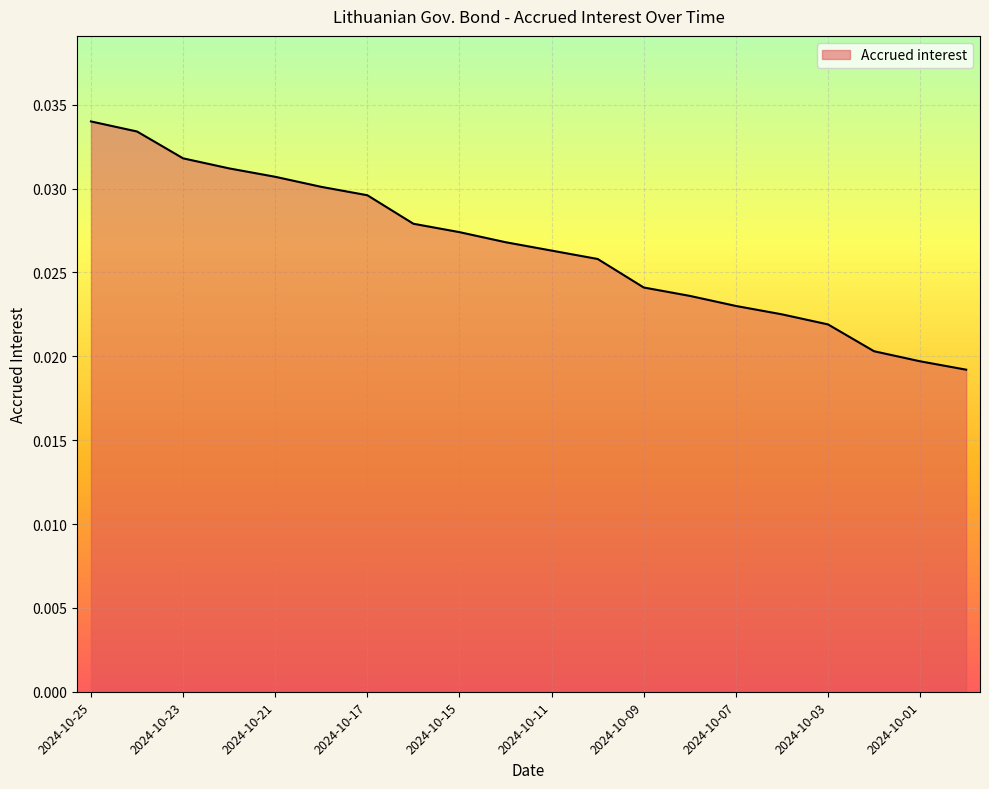

How many lines are shown in the chart?

1